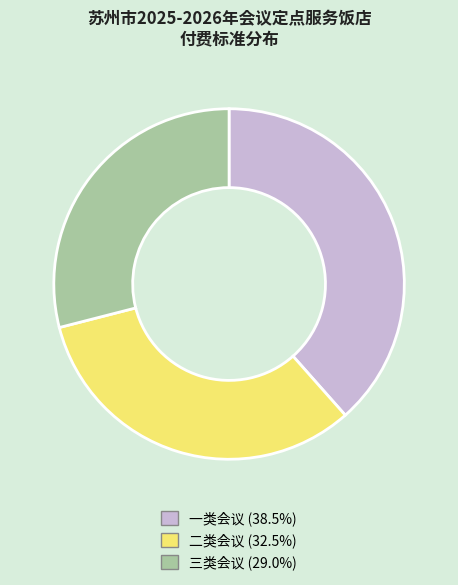

What is the ratio of the value at 三类会议 to the value at 二类会议?

0.9